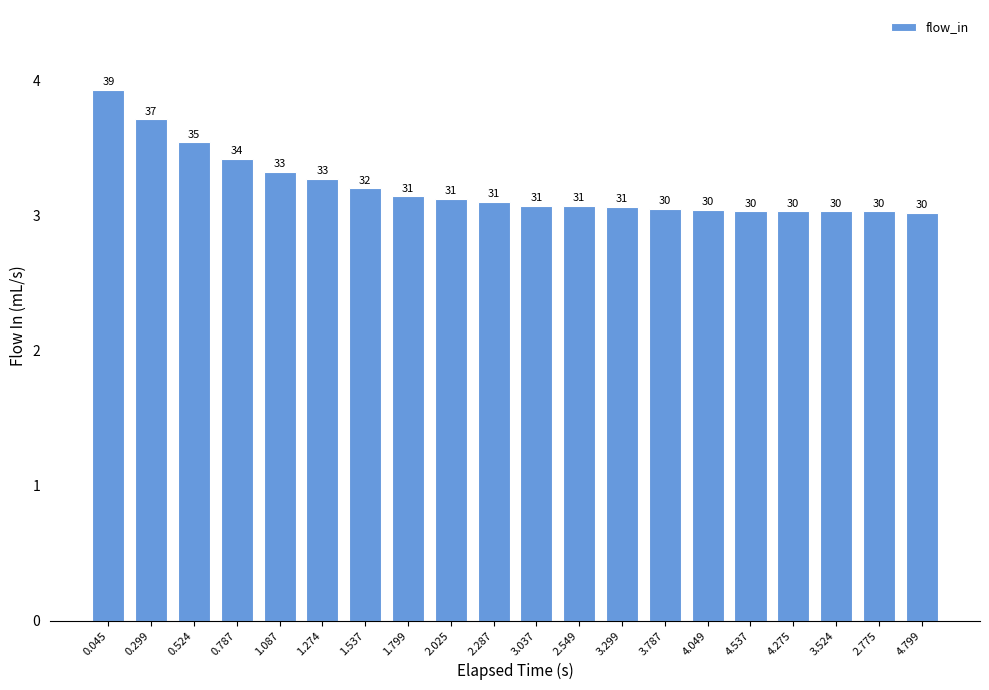

Is it true that the value at 1.087 is 5.0?

False